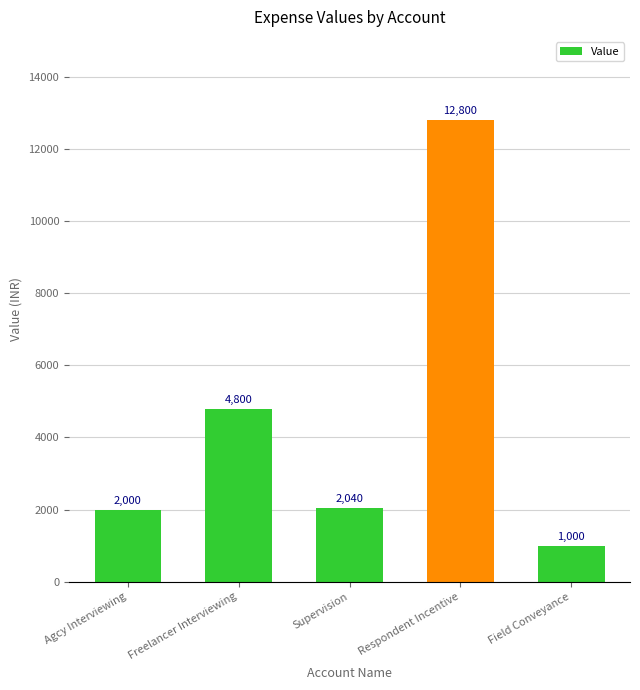

Is it true that the value at Respondent Incentive is 12800?

True